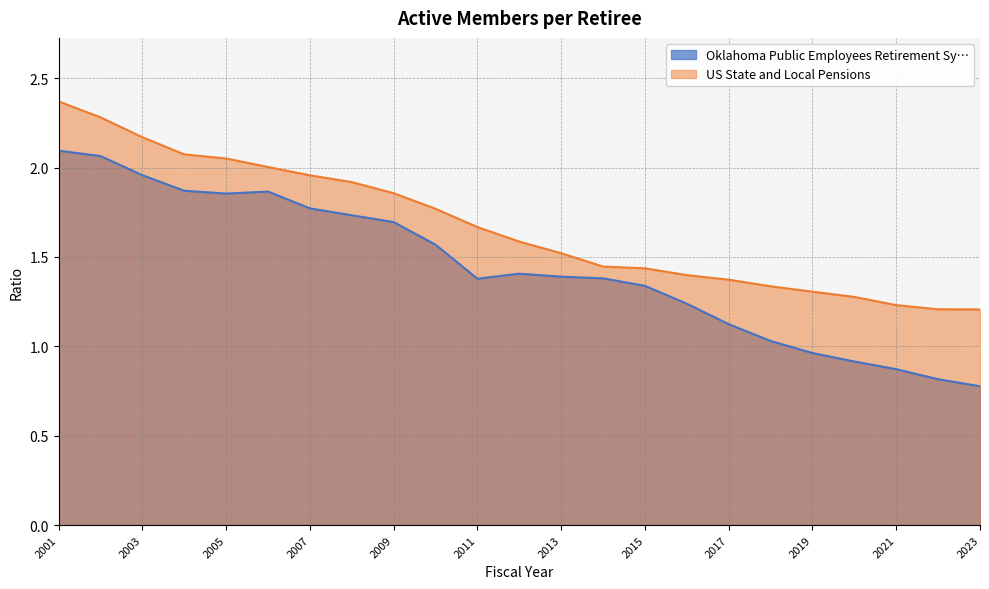

True or false: US State and Local Pensions has more than 1 interior local peaks.

False